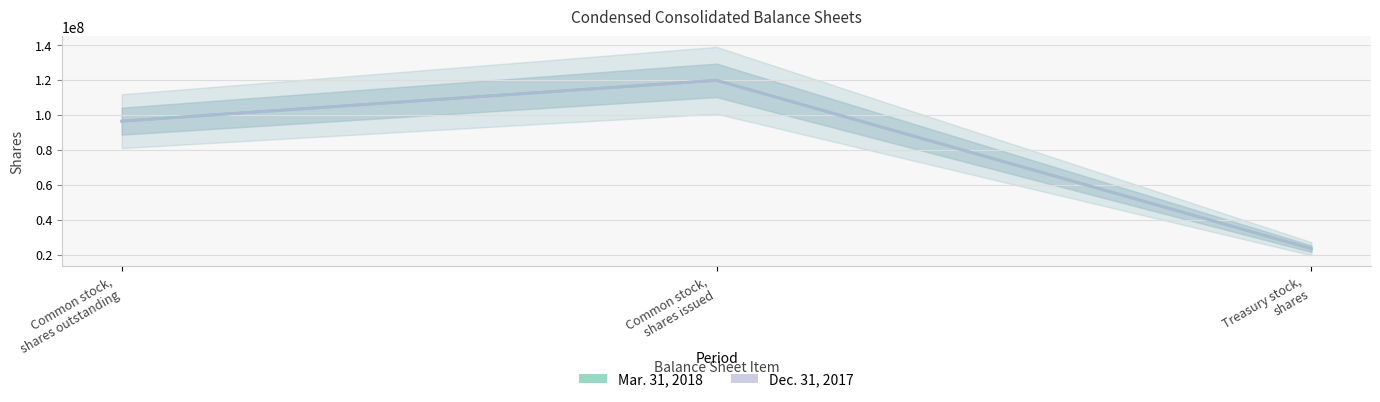

Count the Mar. 31, 2018 values in the range 23379567 to 119814569.

3